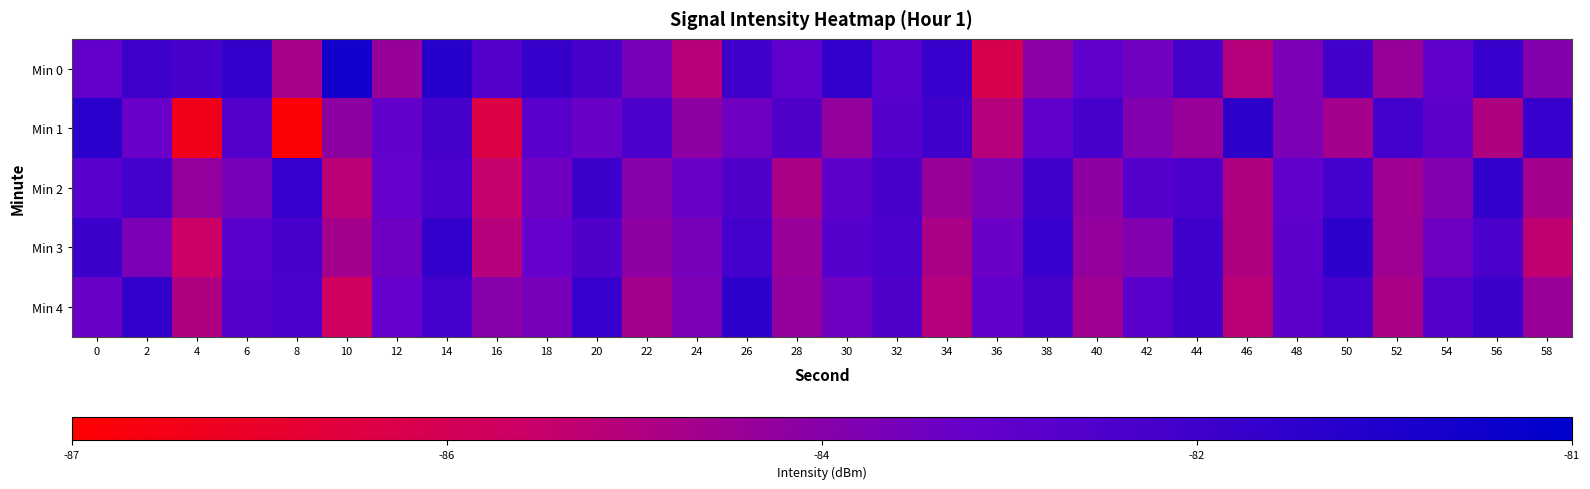

Between 20 and 28, which is larger?

20